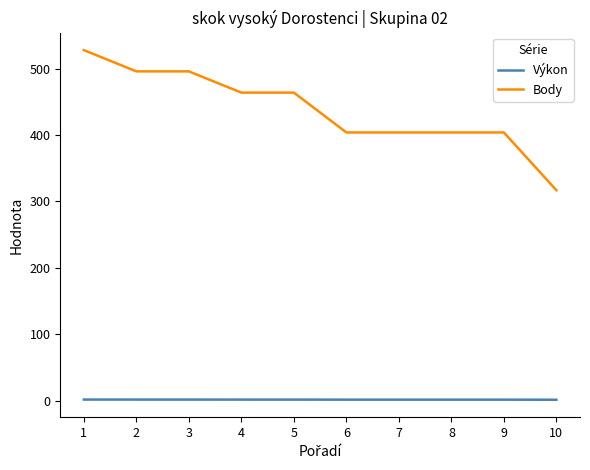

At 8, list the series in order from smallest to largest.

Výkon, Body